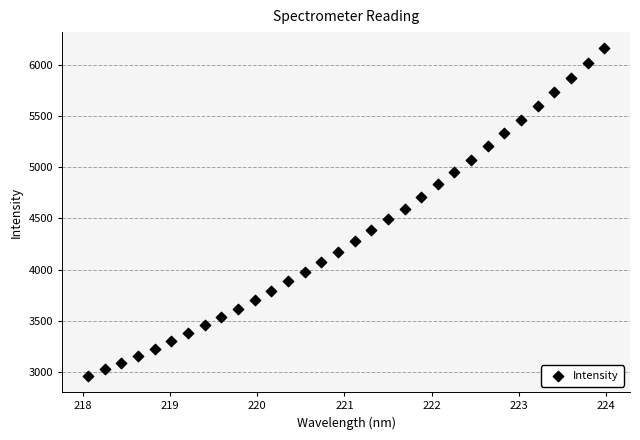

What is the range of Y values (max minus min)?

3193.2